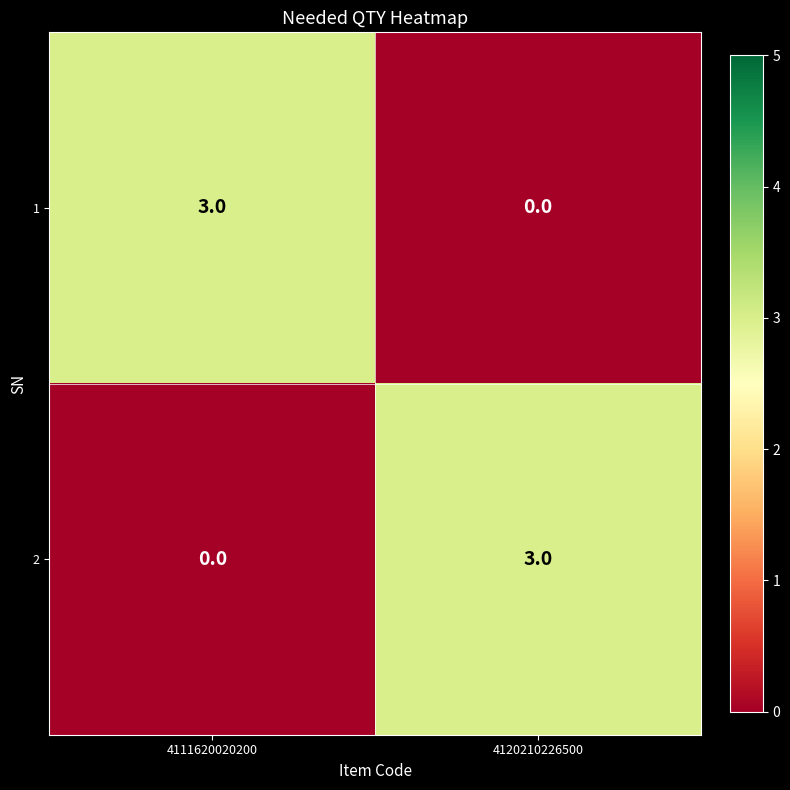

At which label does 2 reach its peak?

4120210226500